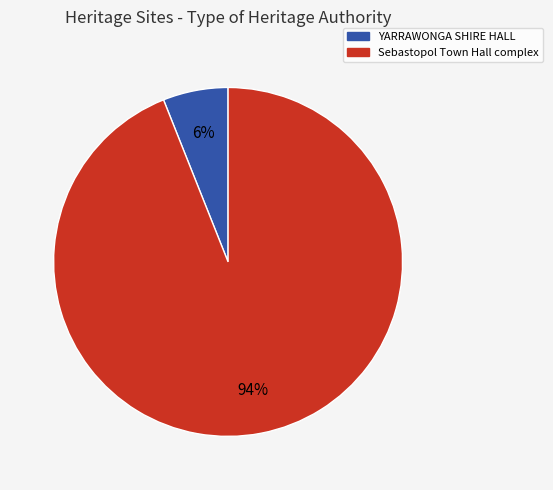

What percentage is the Sebastopol Town Hall complex slice, to the nearest percent?

94%